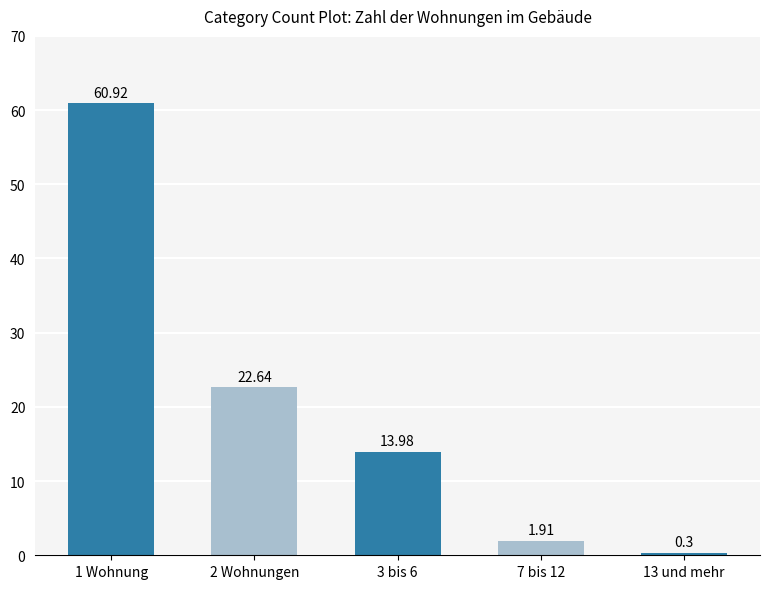

Which label corresponds to the largest value in the chart?

1 Wohnung